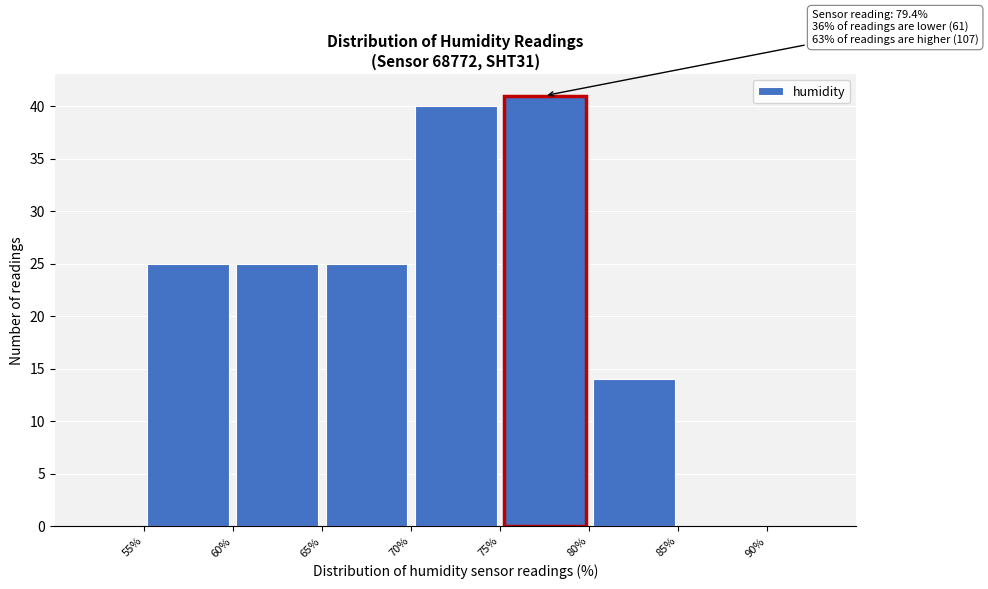

Which range on the x-axis has the tallest bar?

75% to 80%